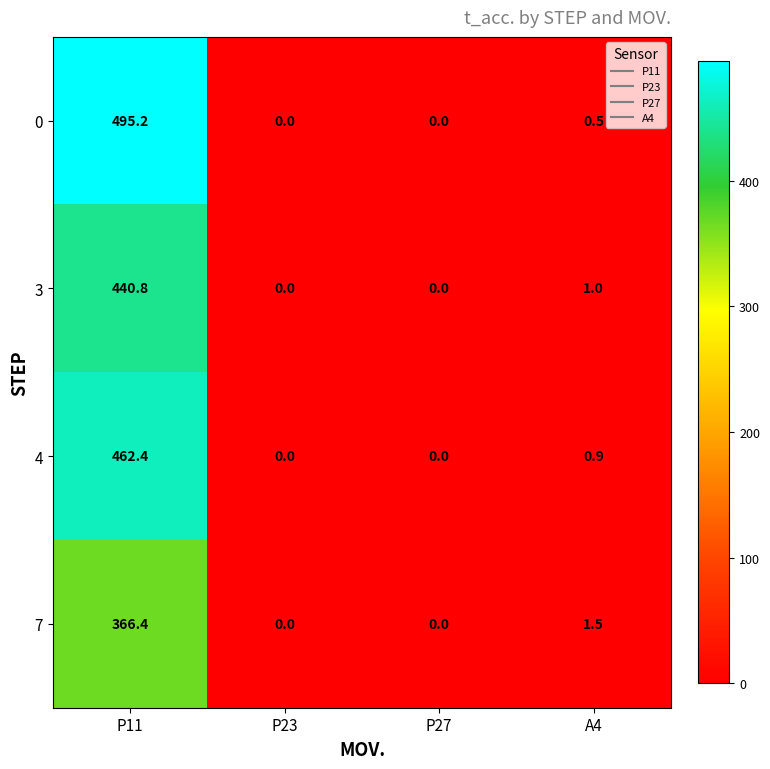

What is the highest value of the 7 series?

366.4